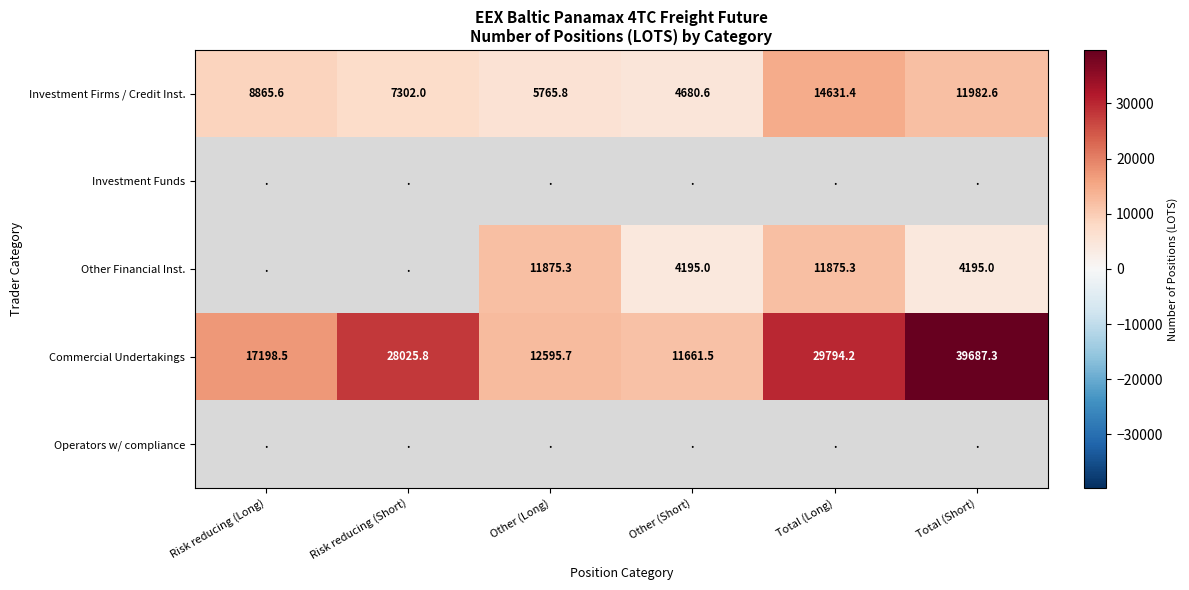

Which label corresponds to the largest value in the chart?

Total (Short)